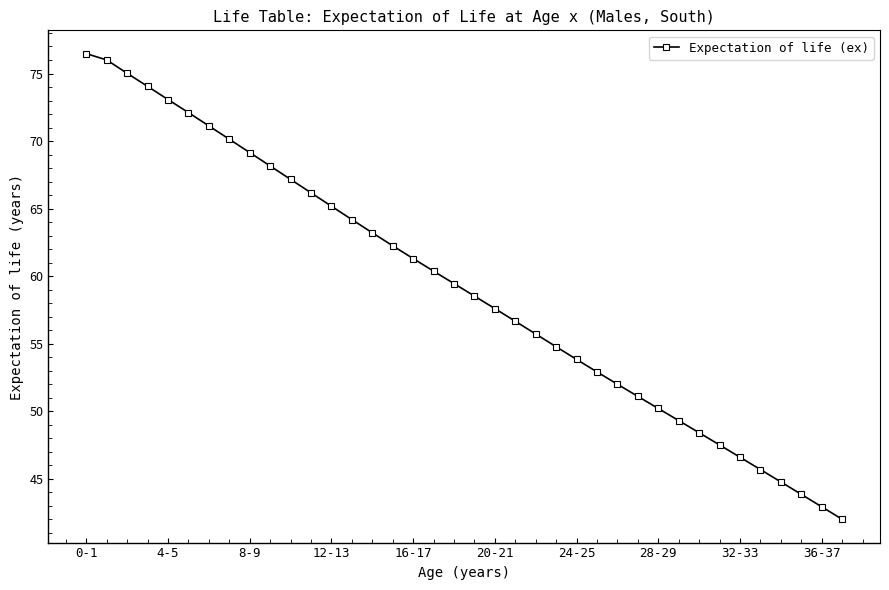

What is the greatest value displayed?

76.5